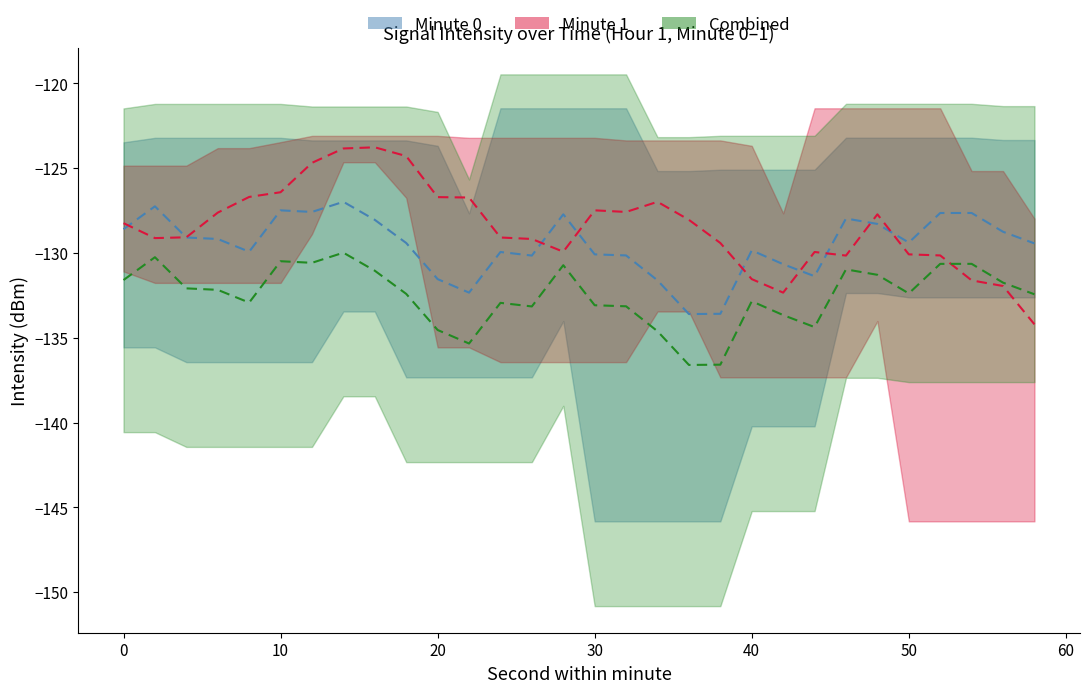

Reading left to right, what are all the values shown in this chart?

Minute 0 mid: -128.6	-127.2	-129.1	-129.2	-129.9	-127.5	-127.6	-127.0	-128.0	-129.4	-131.5	-132.3	-129.9	-130.2	-127.7	-130.1	-130.1	-131.6	-133.6	-133.6	-129.8	-130.7	-131.4	-128.0	-128.3	-129.4	-127.6	-127.6	-128.7	-129.4
Minute 1 mid: -128.2	-129.1	-129.1	-127.6	-126.7	-126.4	-124.7	-123.8	-123.8	-124.3	-126.7	-126.7	-129.1	-129.2	-129.9	-127.5	-127.6	-127.0	-128.0	-129.4	-131.5	-132.3	-129.9	-130.2	-127.7	-130.1	-130.1	-131.6	-131.9	-134.2
Combined mid: -131.6	-130.2	-132.1	-132.2	-132.9	-130.5	-130.6	-130.0	-131.0	-132.4	-134.5	-135.3	-132.9	-133.2	-130.7	-133.1	-133.1	-134.6	-136.6	-136.6	-132.8	-133.7	-134.4	-131.0	-131.3	-132.4	-130.6	-130.6	-131.7	-132.4